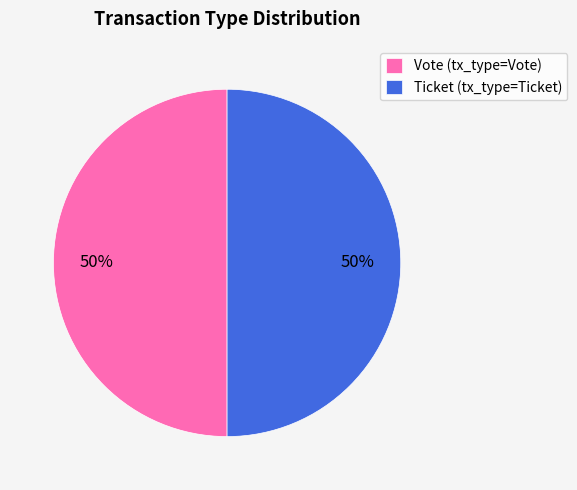

What percentage is the Vote slice, to the nearest percent?

50%